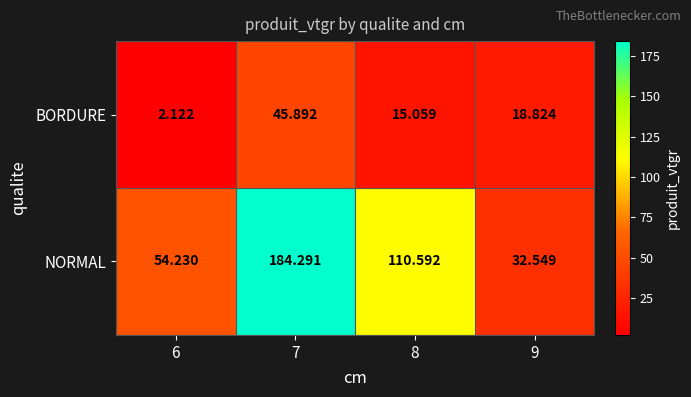

Rank the series by their average value, from highest to lowest.

NORMAL, BORDURE